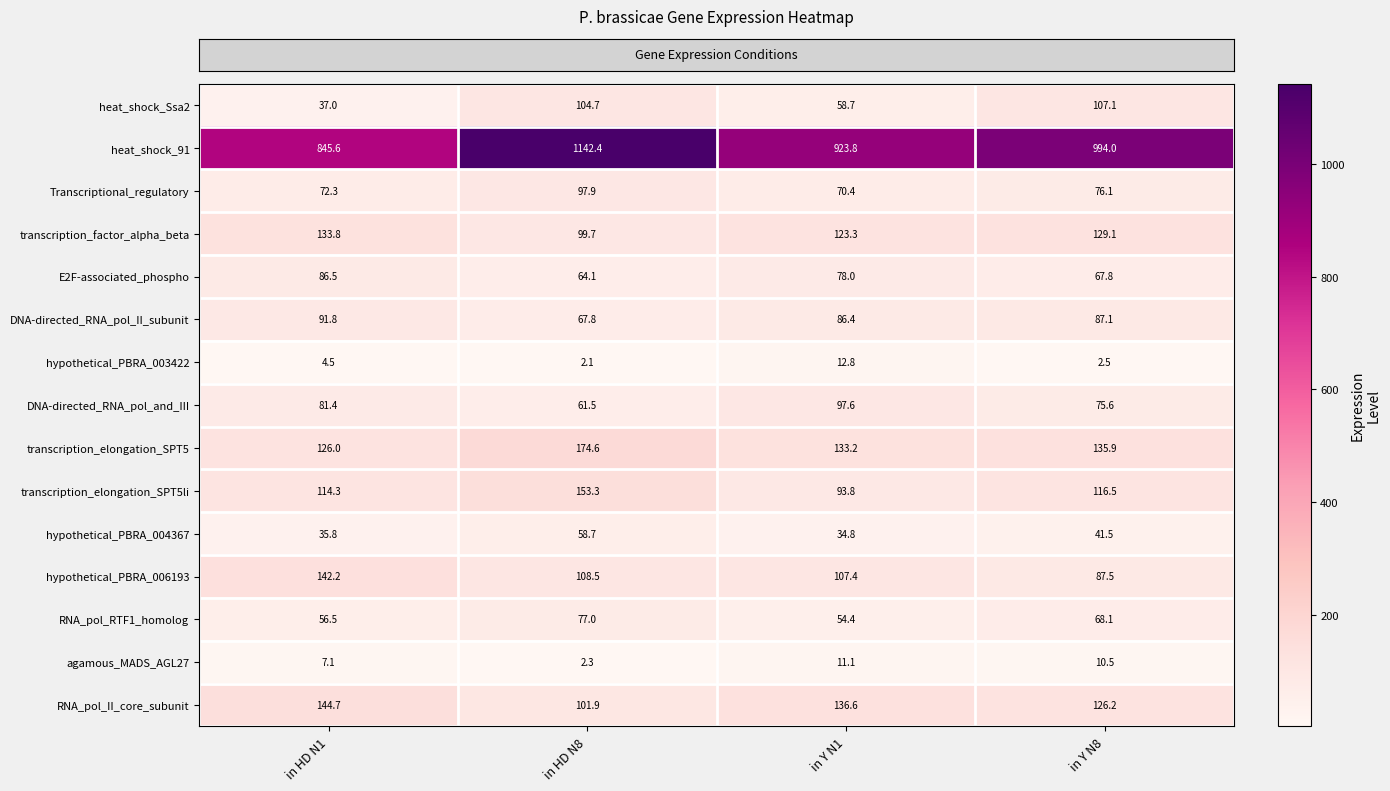

Rank the series at in Y N8 from lowest to highest value.

hypothetical_PBRA_003422, agamous_MADS_AGL27, hypothetical_PBRA_004367, E2F-associated_phospho, RNA_pol_RTF1_homolog, DNA-directed_RNA_pol_and_III, Transcriptional_regulatory, DNA-directed_RNA_pol_II_subunit, hypothetical_PBRA_006193, heat_shock_Ssa2, transcription_elongation_SPT5li, RNA_pol_II_core_subunit, transcription_factor_alpha_beta, transcription_elongation_SPT5, heat_shock_91